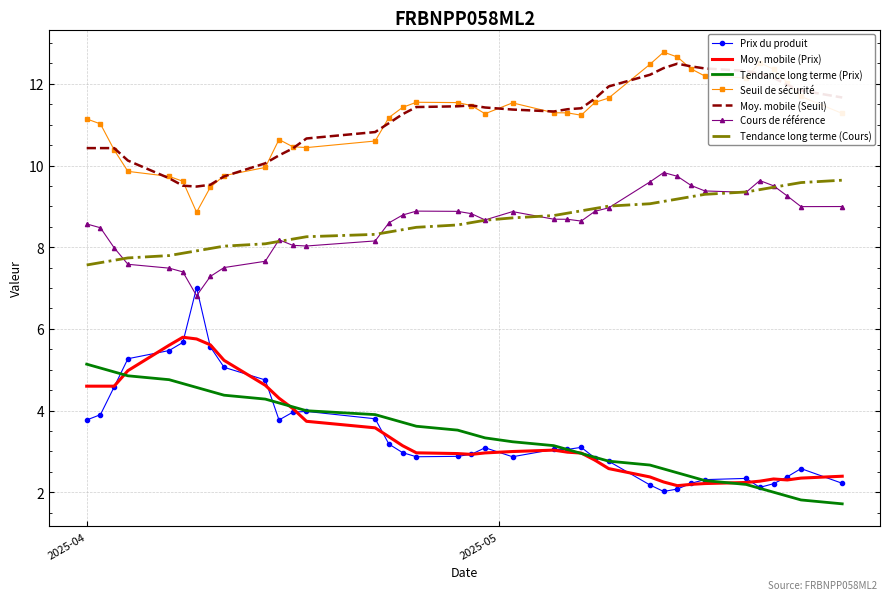

List the series in order of their peak value, highest first.

Seuil de sécurité, Moy. mobile (Seuil), Cours de référence, Tendance long terme (Cours), Prix du produit, Moy. mobile (Prix), Tendance long terme (Prix)